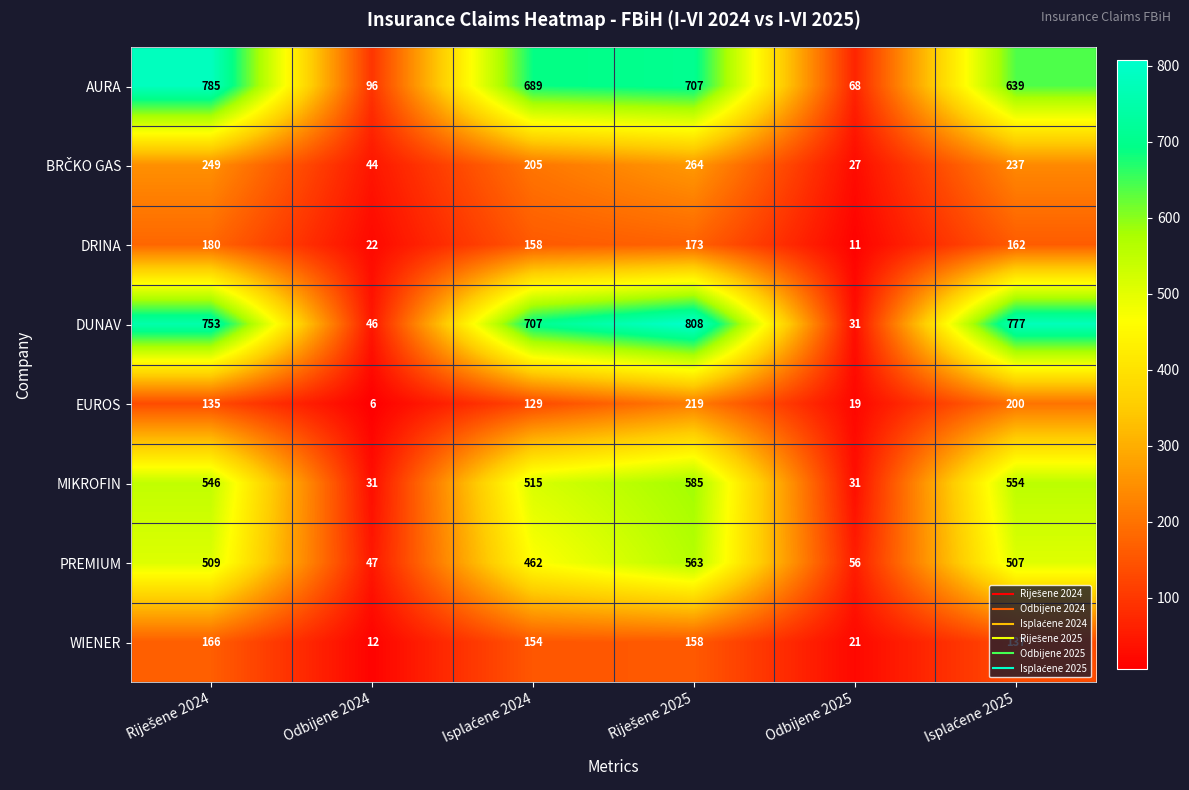

The PREMIUM series shows 24 at Odbijene 2024. True or false?

False